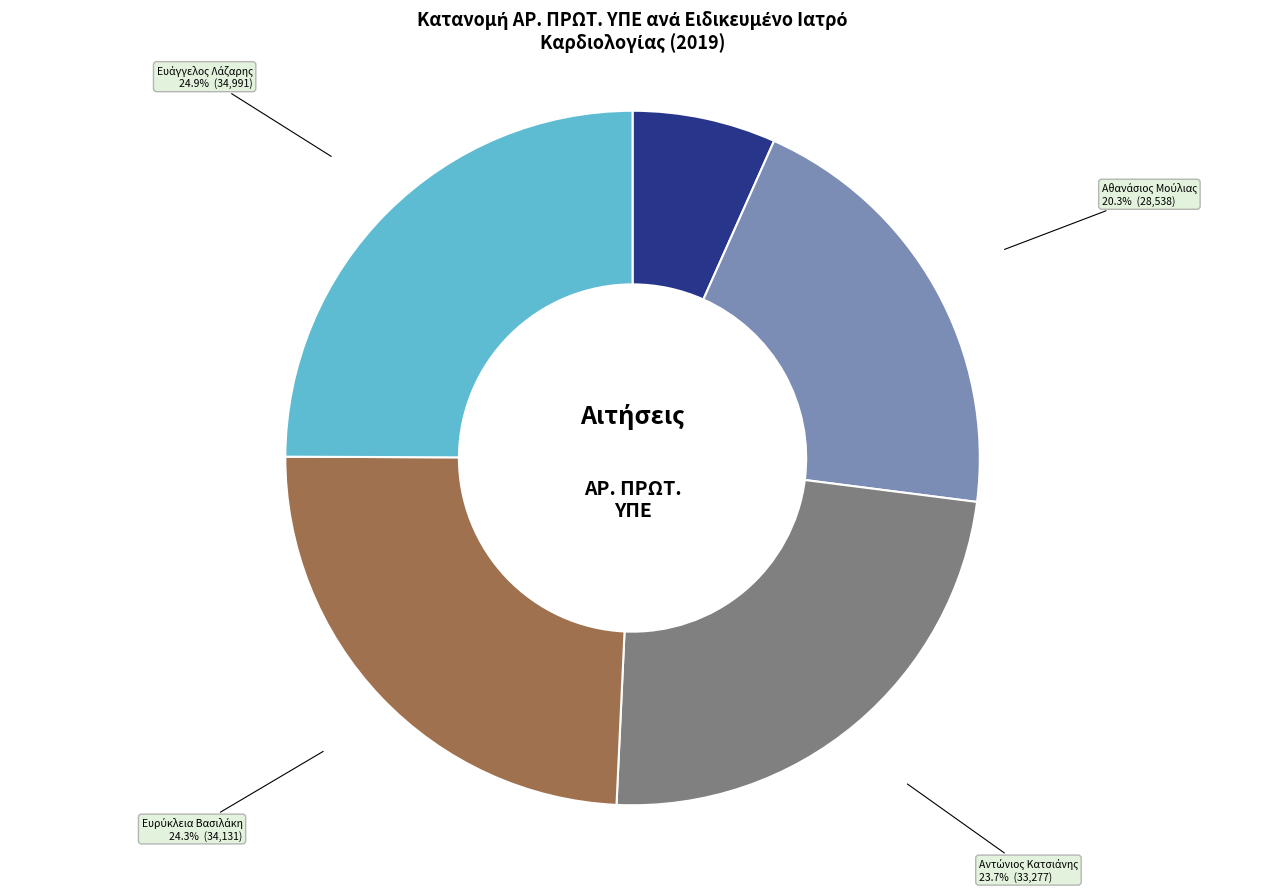

Is there any slice that represents more than half of the pie?

No